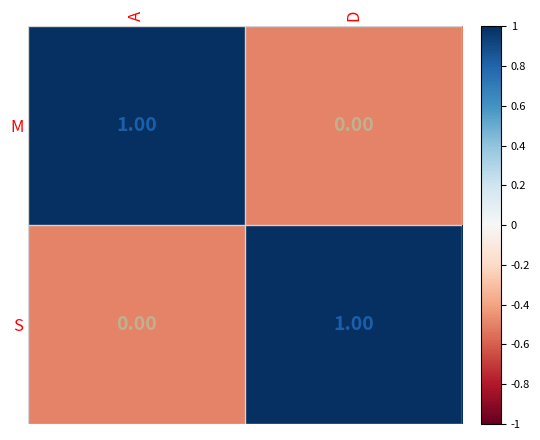

At A, list the series in order from smallest to largest.

S, M